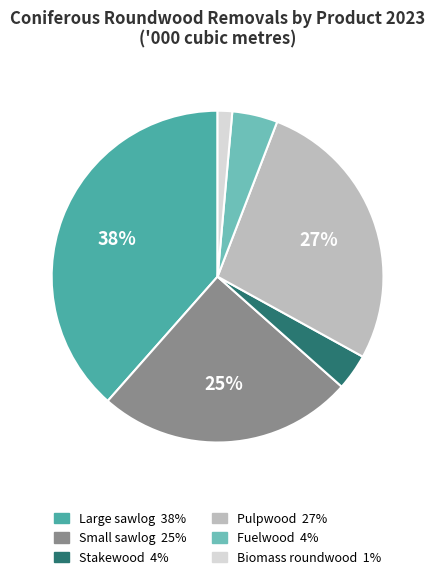

To the nearest percent, what is the difference between the largest and smallest slice percentages?

37%